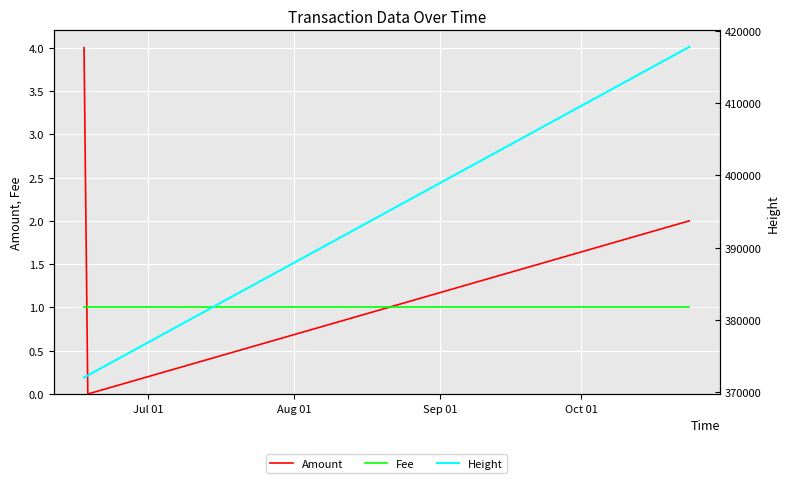

Rank the series at Aug 01 from lowest to highest value.

Amount, Fee, Height